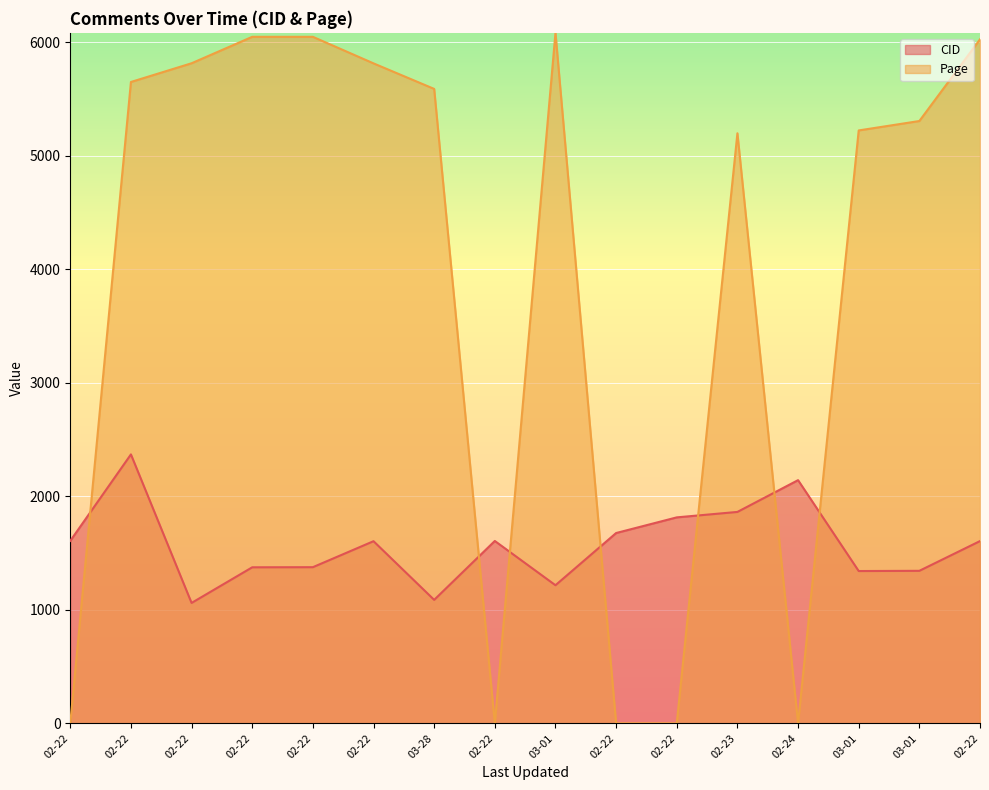

How many lines are shown in the chart?

2